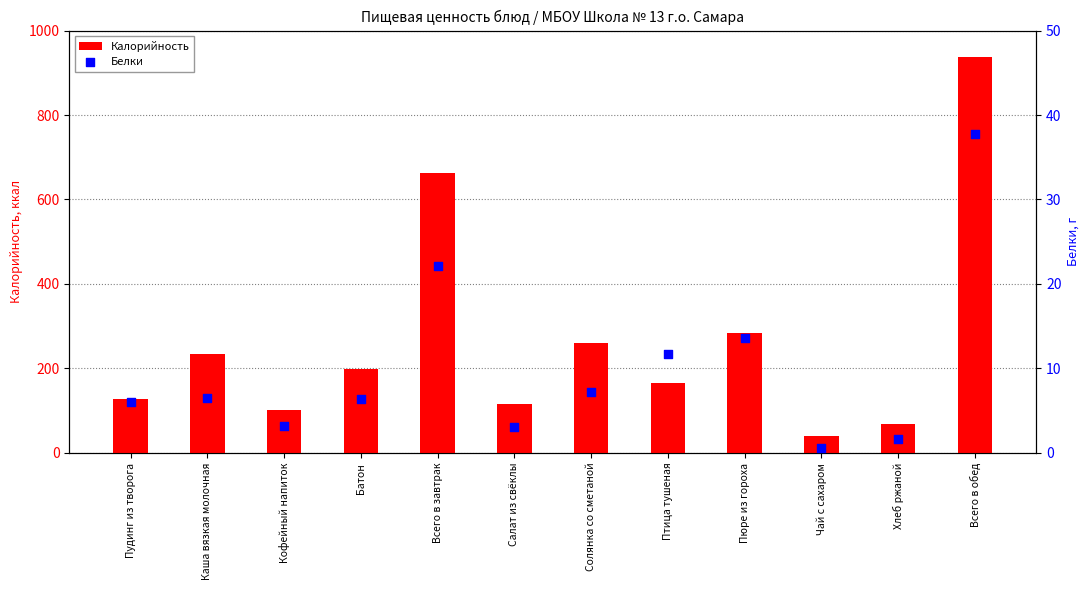

What is the total value across all series at Чай с сахаром?

40.5